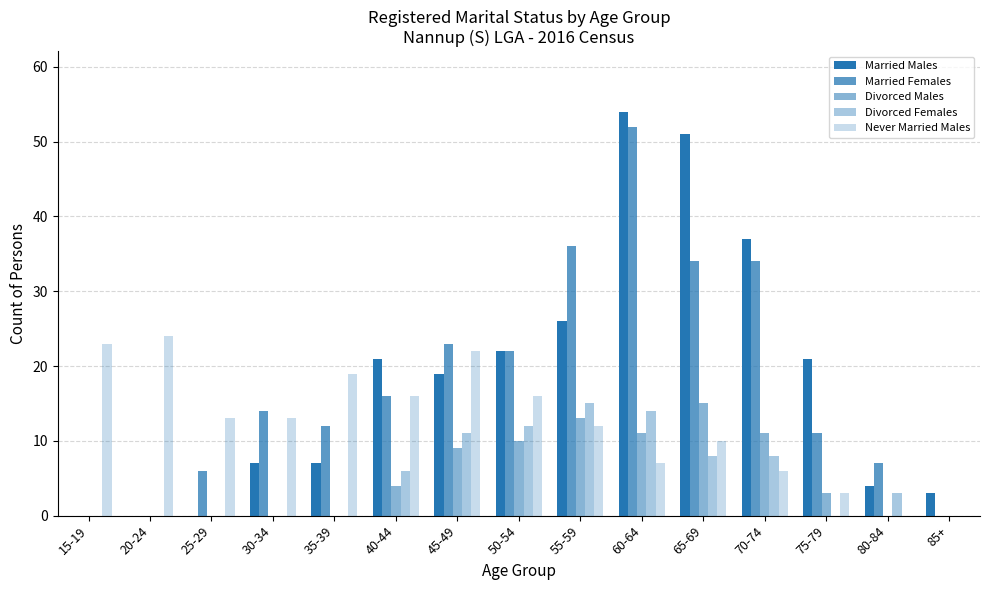

How many groups of bars are there?

15